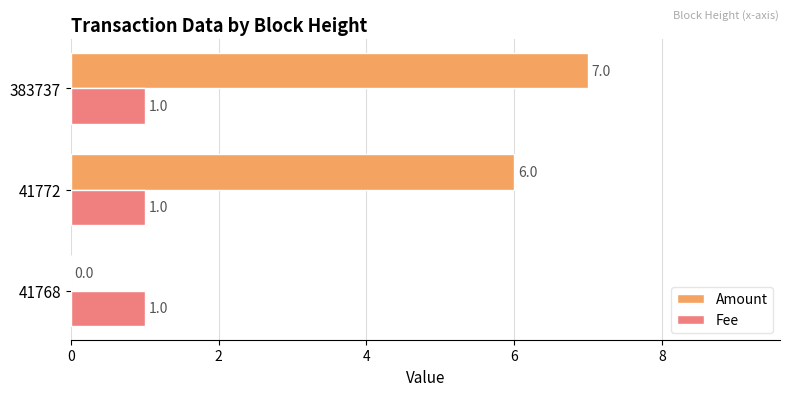

Which series changed the most between 41772 and 383737?

Amount